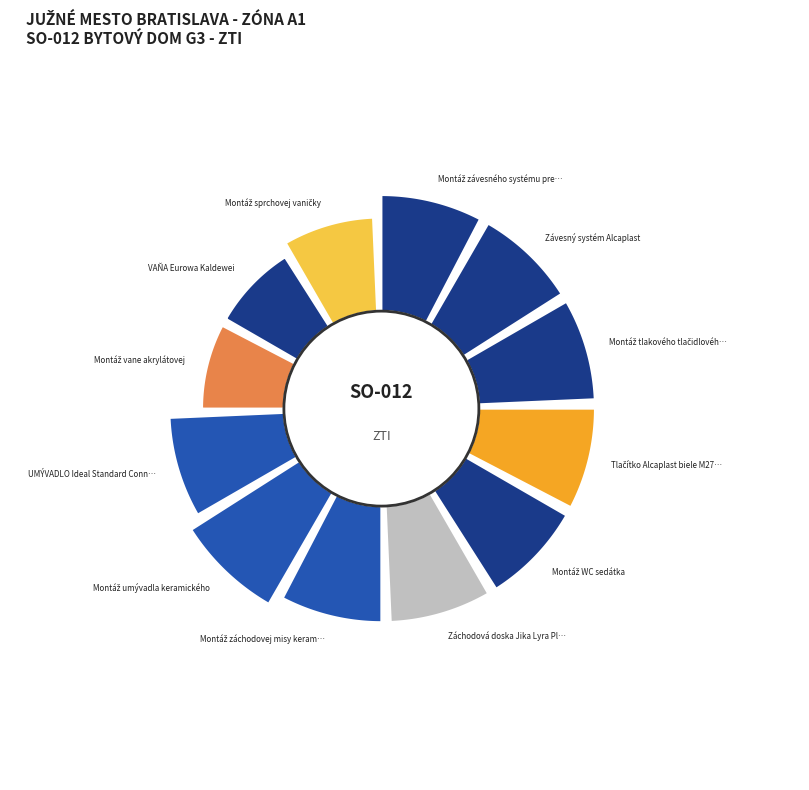

Which slice is the smallest?

Montáž vane akrylátovej